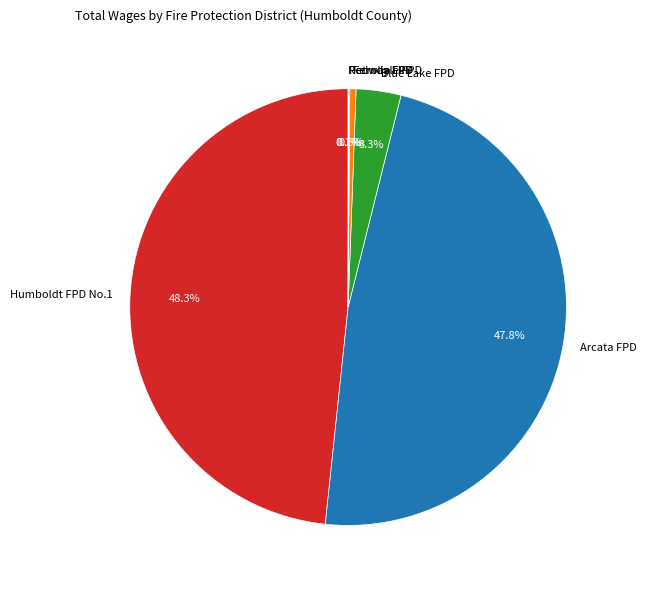

Which category has the biggest portion of the pie?

Humboldt FPD No.1